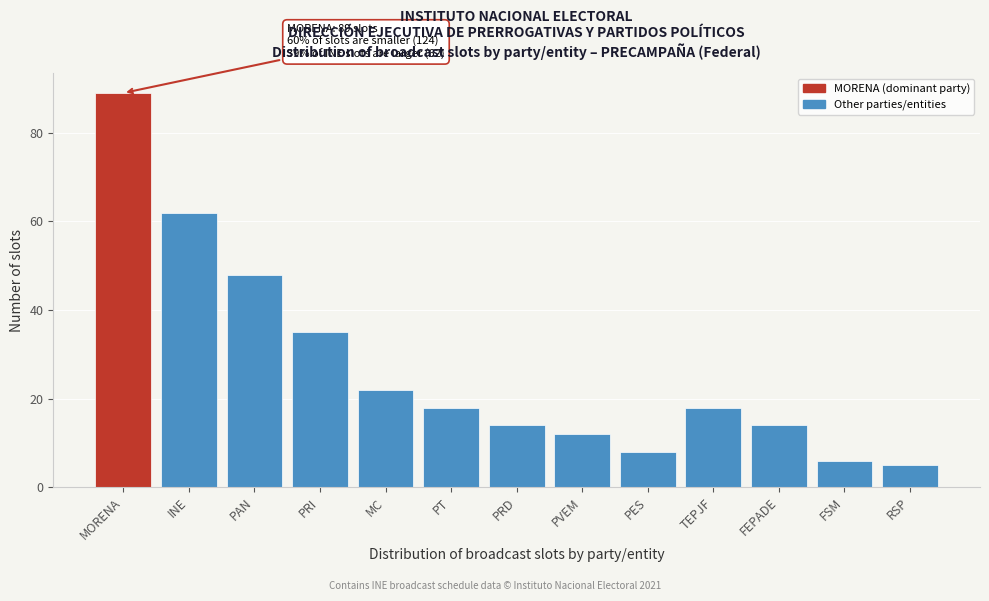

Reading right to left, transcribe all the data shown in this chart.

RSP=5	FSM=6	FEPADE=14	TEPJF=18	PES=8	PVEM=12	PRD=14	PT=18	MC=22	PRI=35	PAN=48	INE=62	MORENA=89